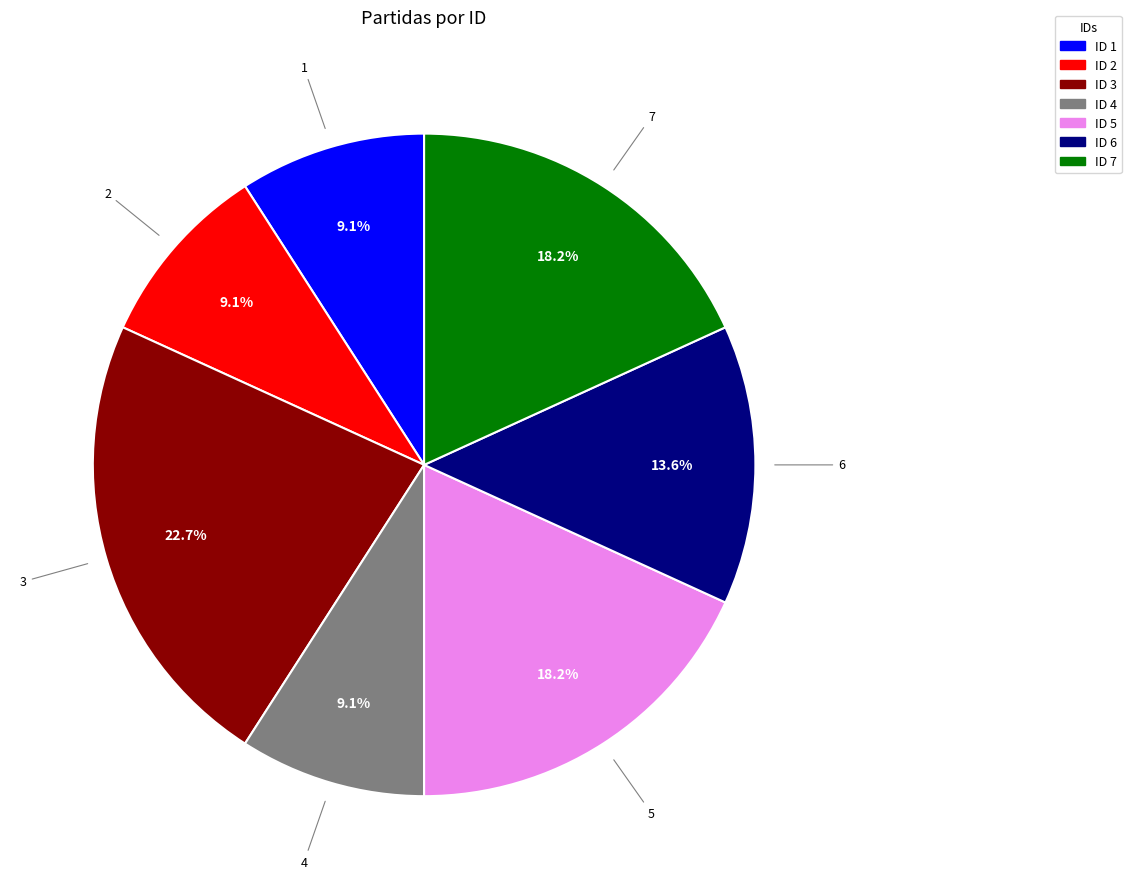

Is there a majority slice in this chart?

No